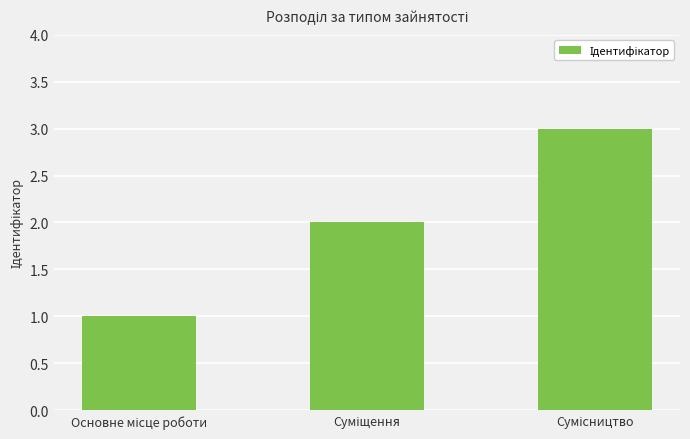

Count the number of categories in the chart.

3